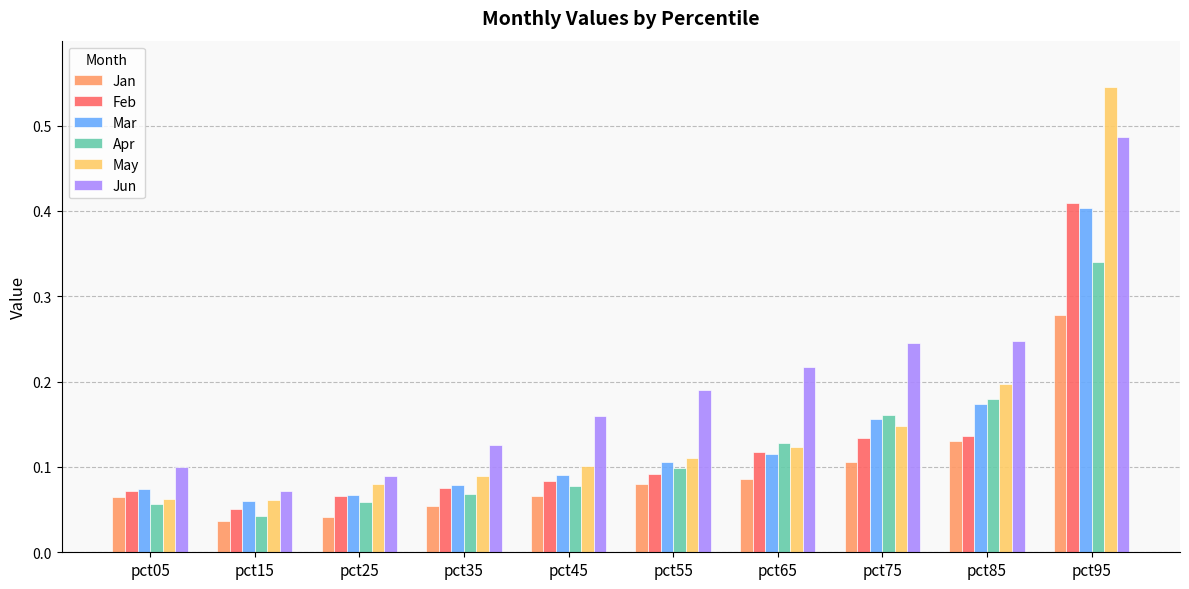

Which series changed the most between pct75 and pct95?

May